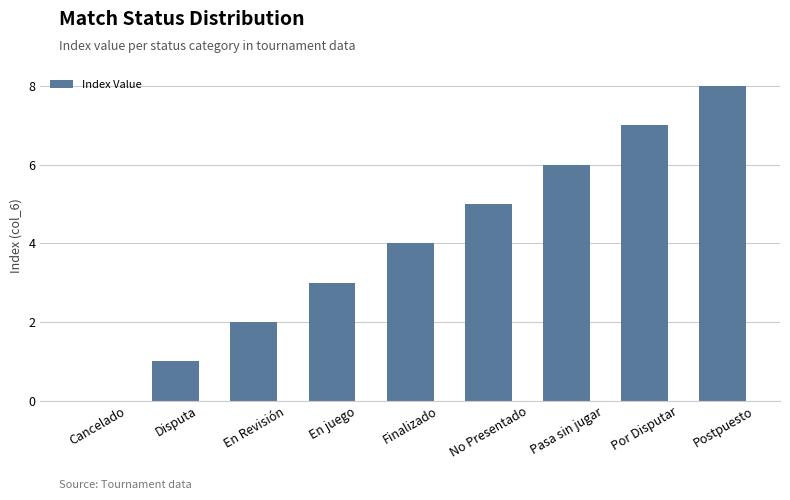

Are the bars grouped side by side (vs. stacked)?

No